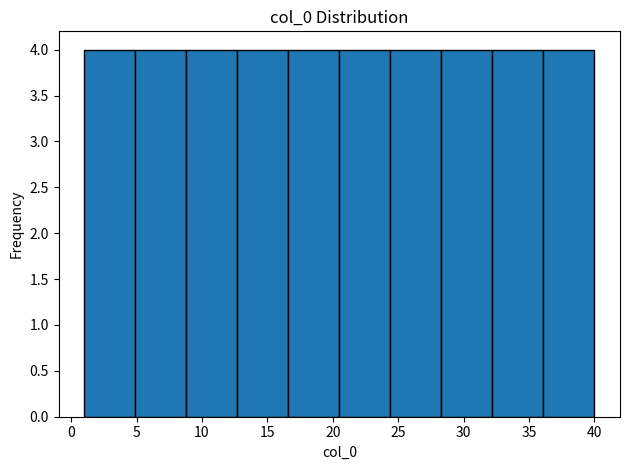

What is the height of the bar covering 1.0 to 4.9 on the x-axis? Neither the bar edges nor the heights are printed on the chart, so give them approximately, as read against the axes.

4